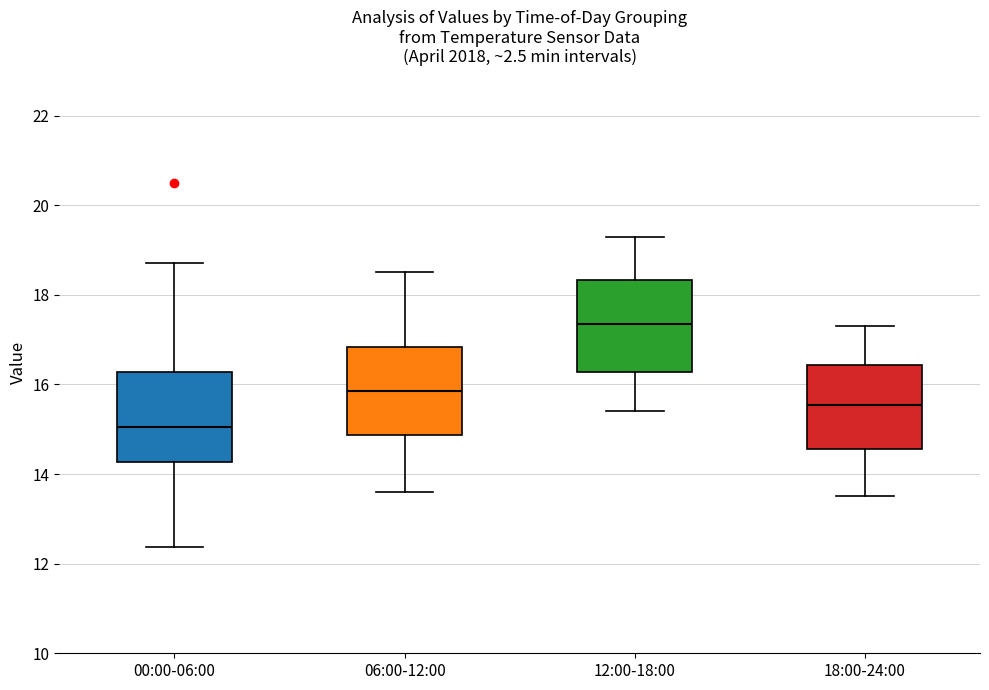

Reading left to right, transcribe this box plot: for each box, give where its median line is, the range the box spans, and where its two whiskers end, as read against the y-axis. The values are not printed on the chart, so give them approximately, as read against the axis.

00:00-06:00: median 15.0, box 14.2 to 16.2, whiskers 12.4 to 18.8
06:00-12:00: median 15.8, box 14.8 to 16.8, whiskers 13.6 to 18.6
12:00-18:00: median 17.4, box 16.2 to 18.4, whiskers 15.4 to 19.4
18:00-24:00: median 15.6, box 14.6 to 16.4, whiskers 13.6 to 17.4